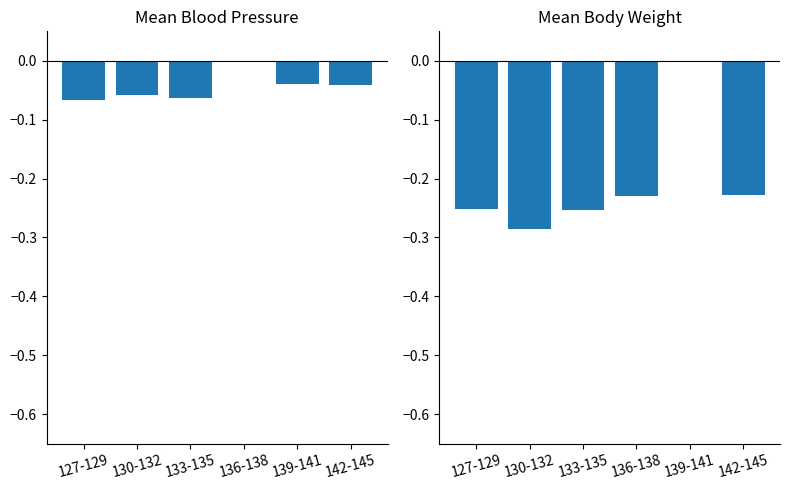

The 收缩压(*) series shows -0.1 at 133-135. True or false?

True